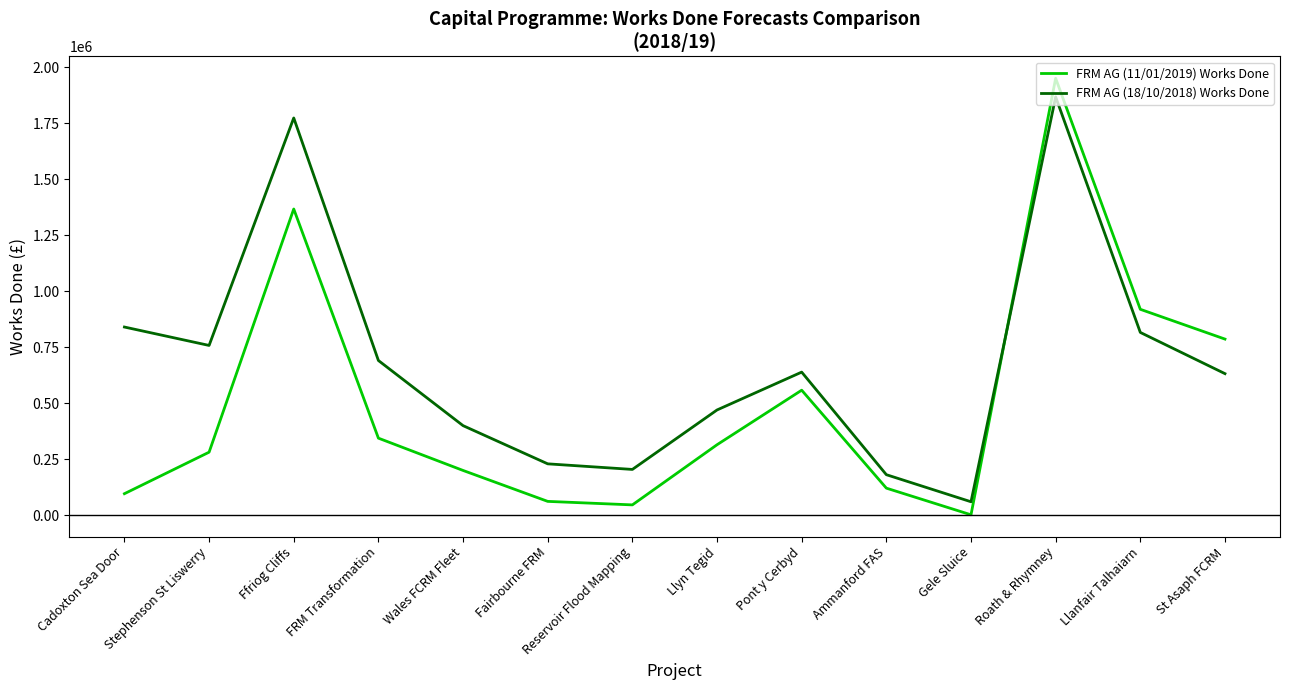

Which series has the largest total across all categories?

FRM AG (18/10/2018) Works Done